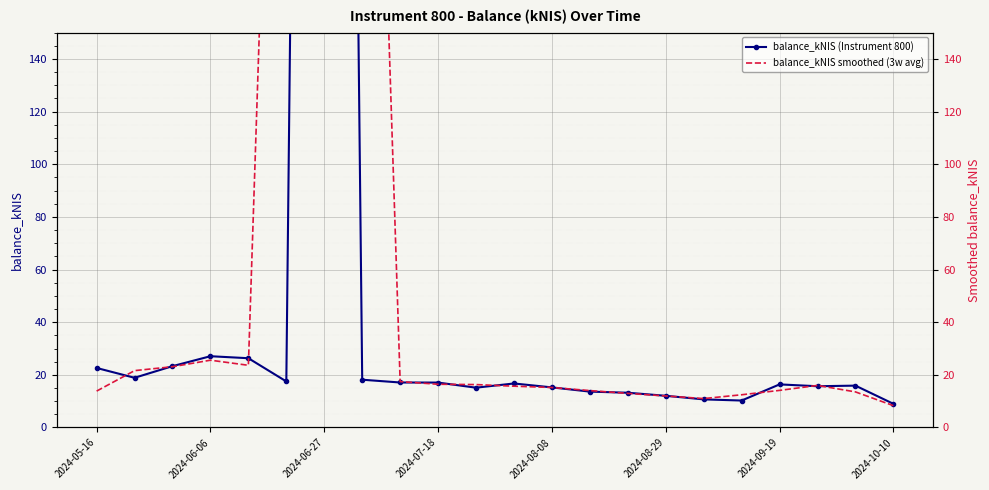

Rank the series at 2024-06-27 from highest to lowest value.

balance_kNIS (Instrument 800), balance_kNIS smoothed (3w avg)